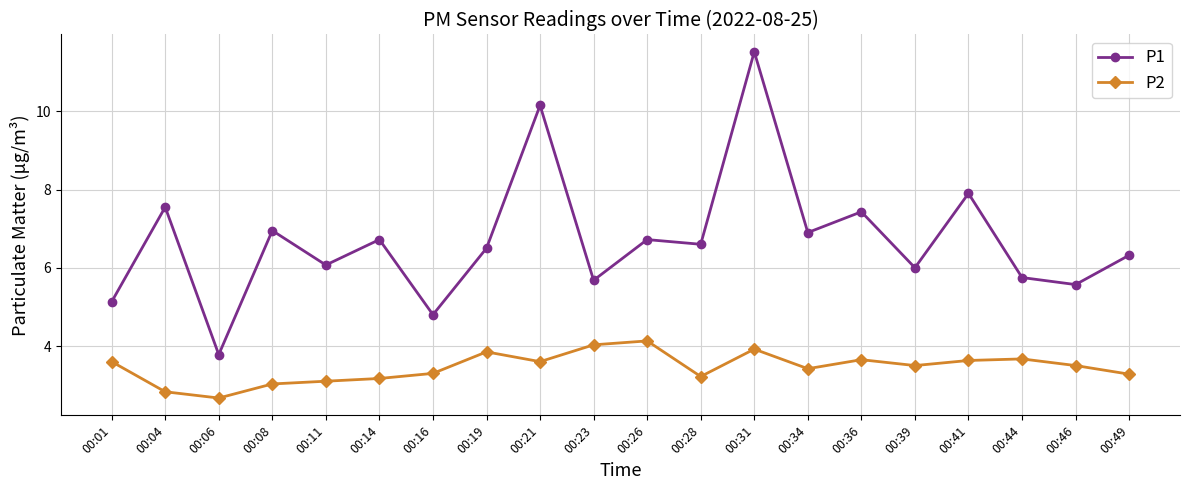

What is the difference between the highest and lowest values at 00:44?

2.1